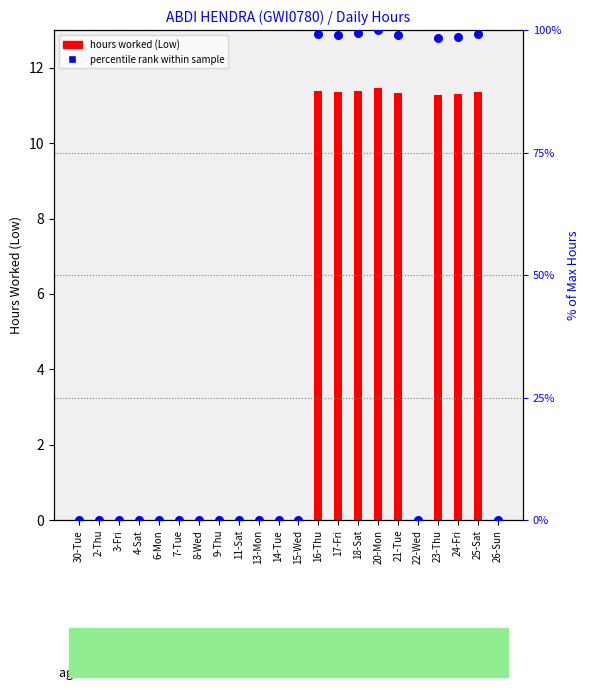

Which series has the widest spread of Y values?

percentile rank within sample